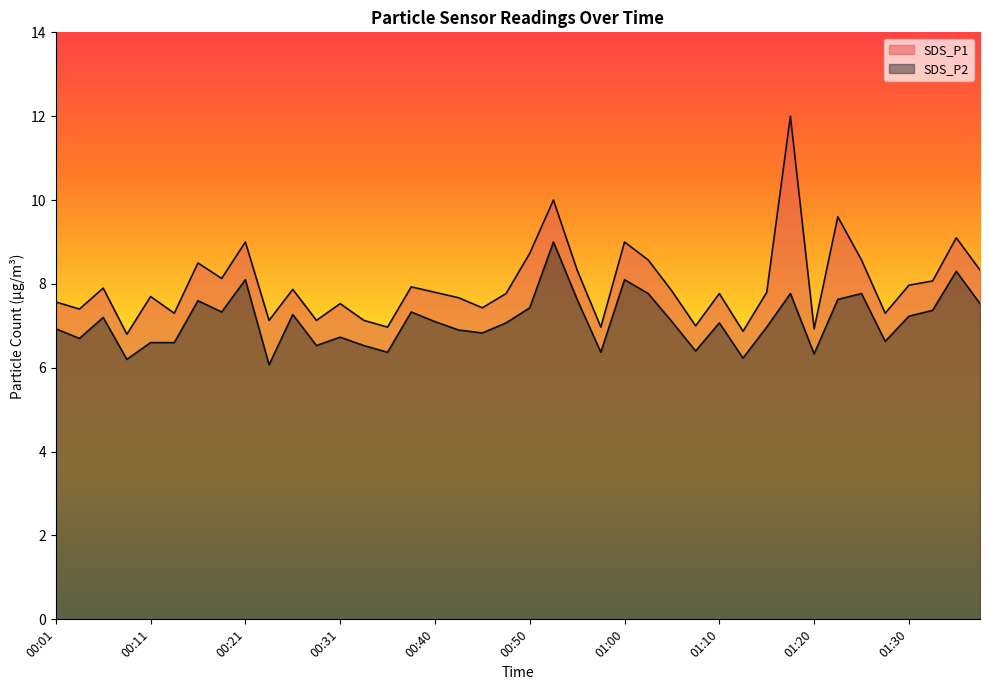

Between 00:14 and 01:25, which is larger?

01:25